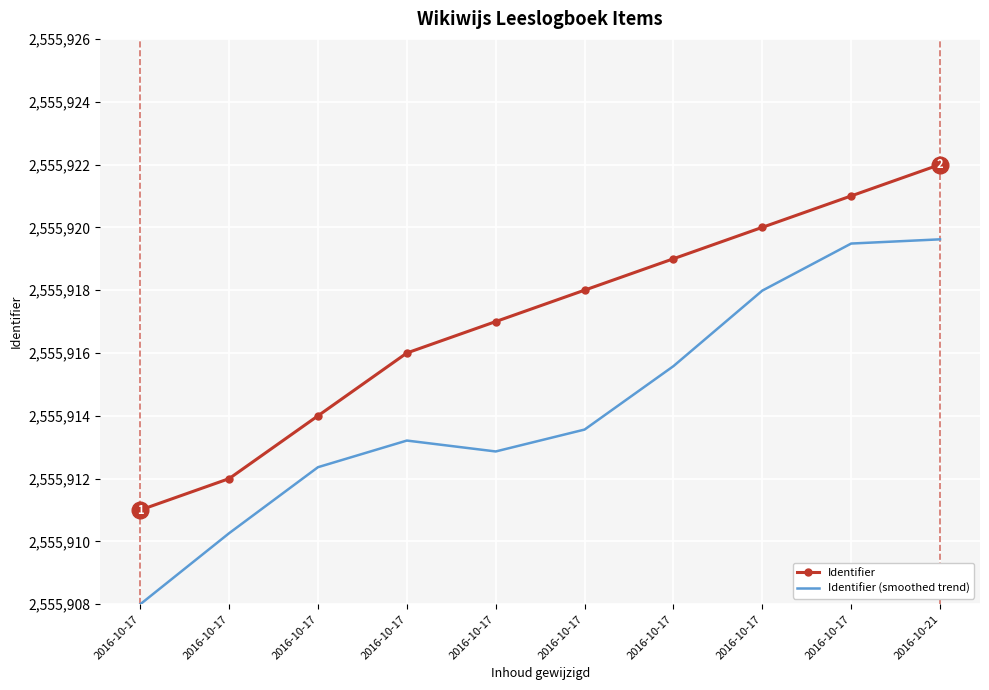

Between 2016-10-17 and 2016-10-17, which is larger?

2016-10-17